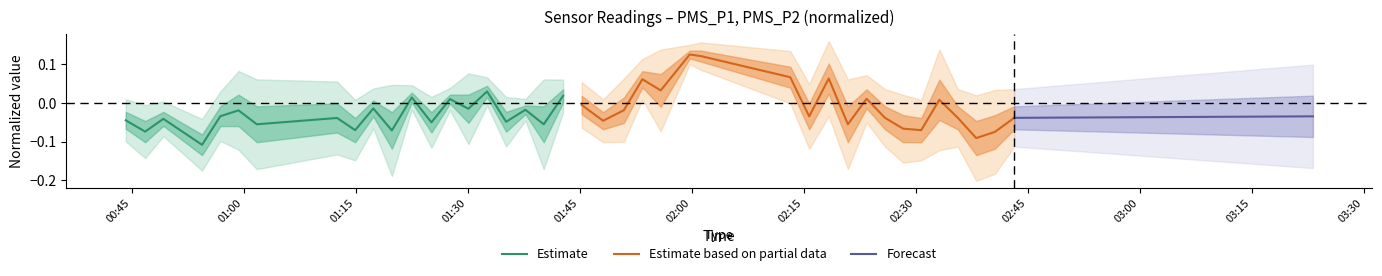

What is the total value across all series at 00:45?

-0.1